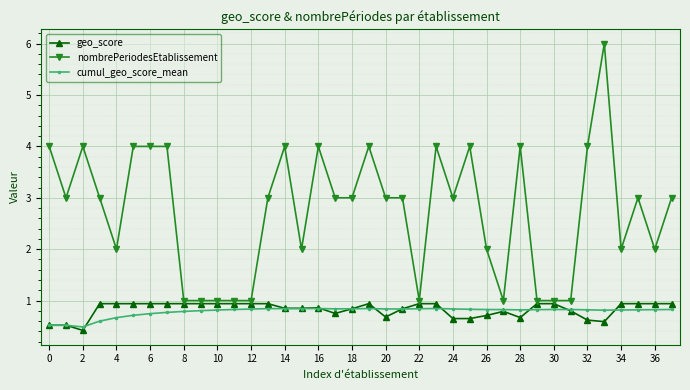

How many series are shown in this chart?

3